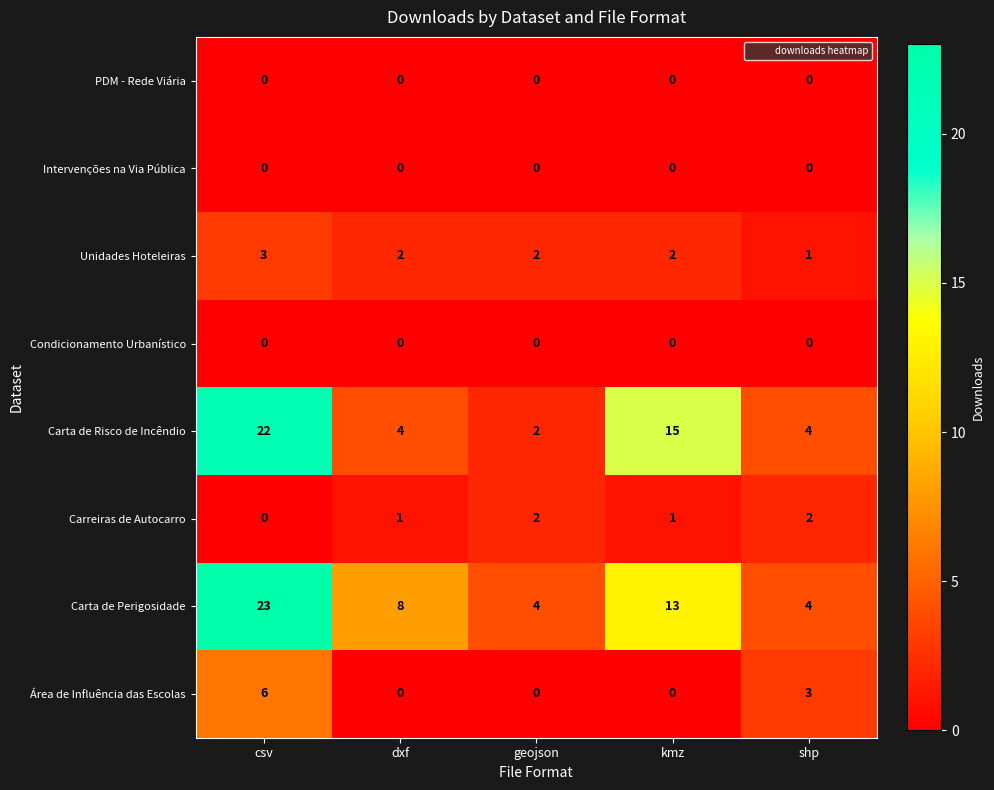

Which series has the largest total across all categories?

Carta de Perigosidade